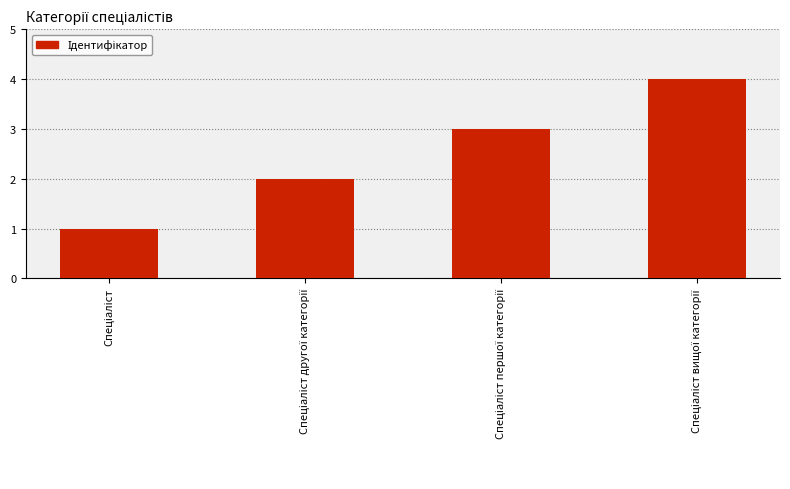

What is the sum of all values?

10